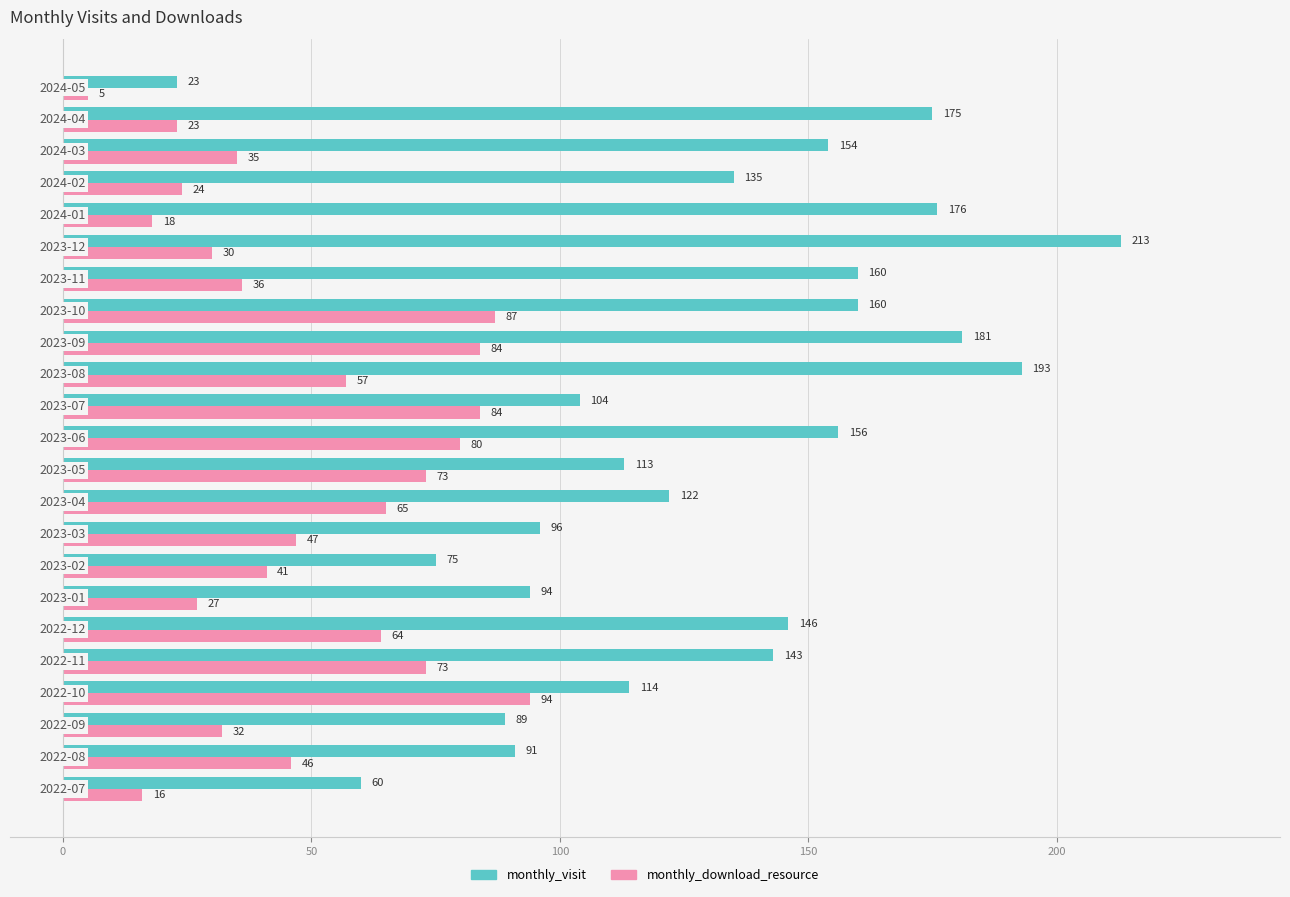

How many data points does each series have?

23